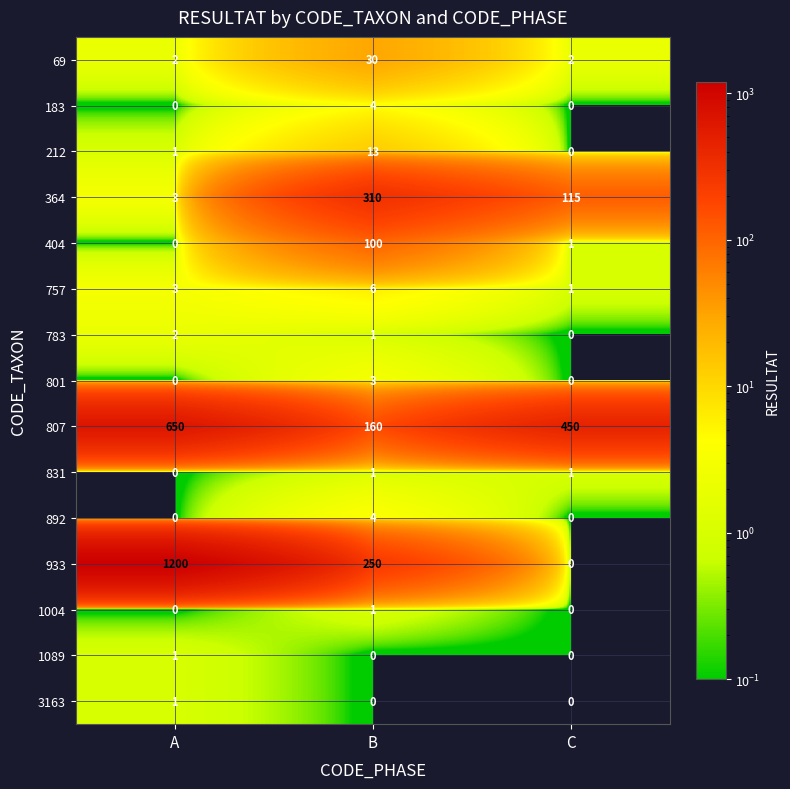

At which category is the sum across all series the highest?

A